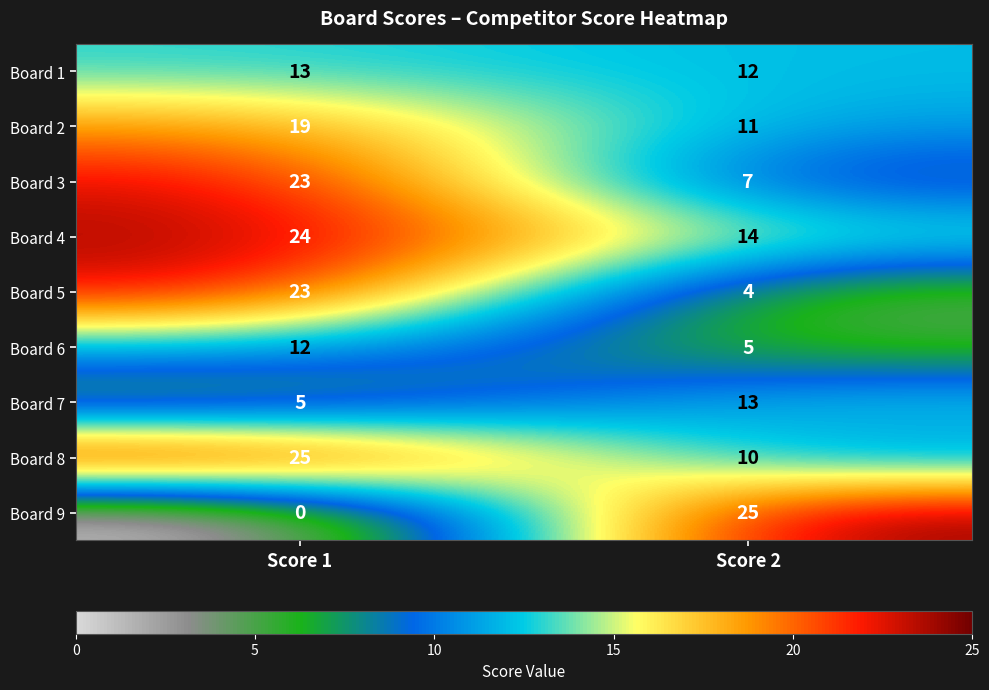

How many positive values does the Board 9 series have?

1